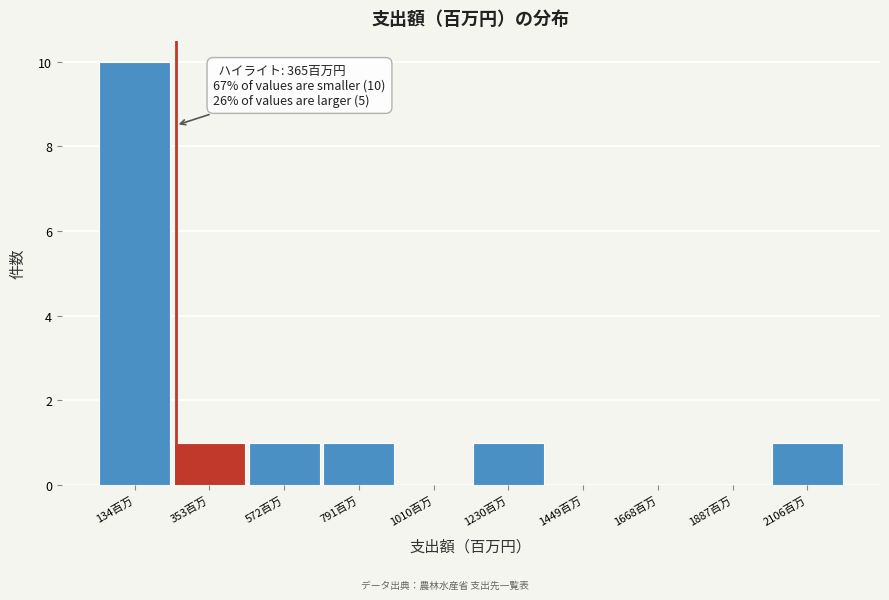

Reading left to right, transcribe all the data shown in this chart.

134百万=10	353百万=1	572百万=1	791百万=1	1010百万=0	1230百万=1	1449百万=0	1668百万=0	1887百万=0	2106百万=1